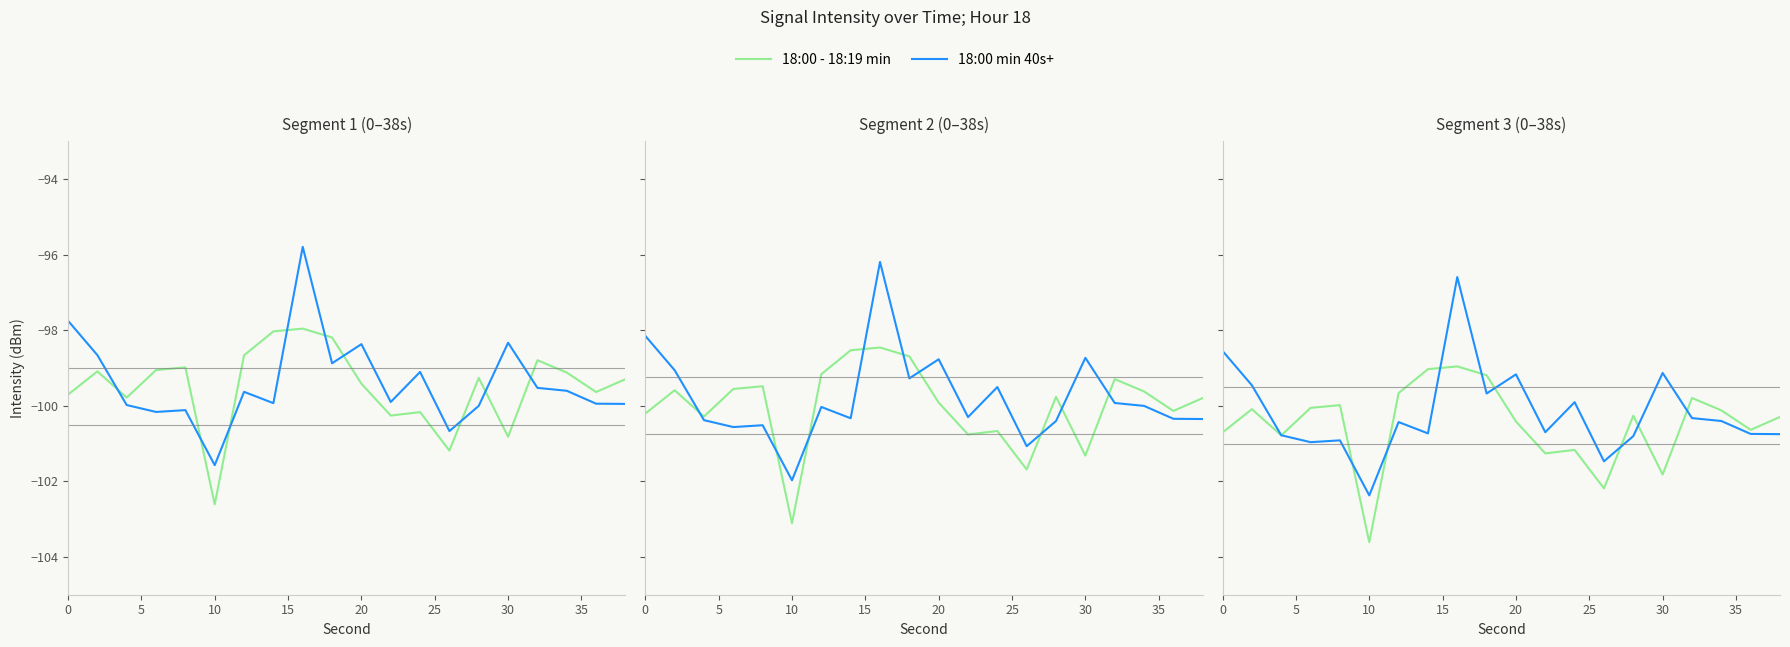

What is the difference between the second highest and minimum values in the 18:00 - 18:19 min series?

4.6